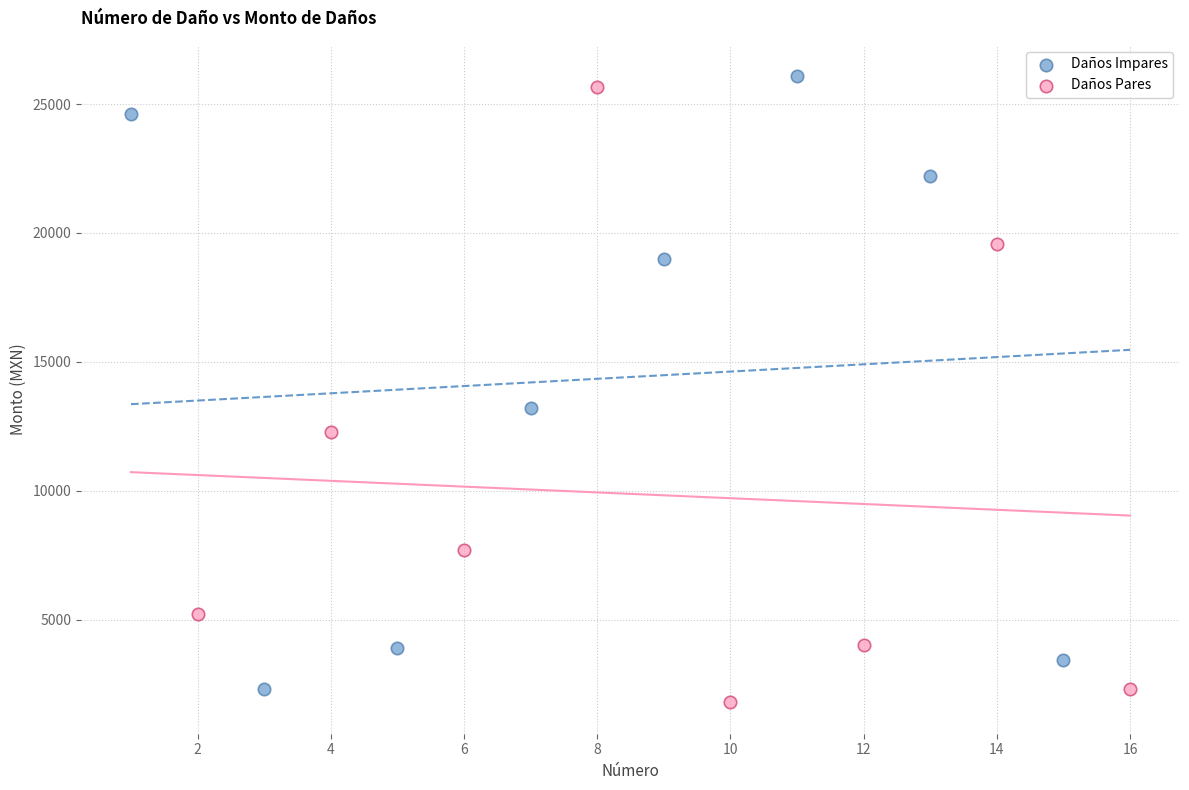

What are all the series names shown in the legend?

Daños Impares, Daños Pares